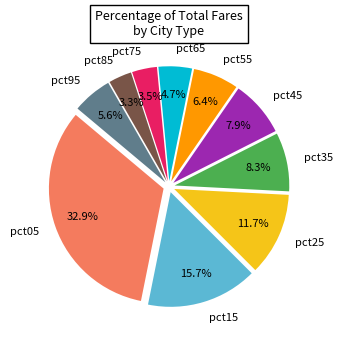

Does any single category account for the majority?

No